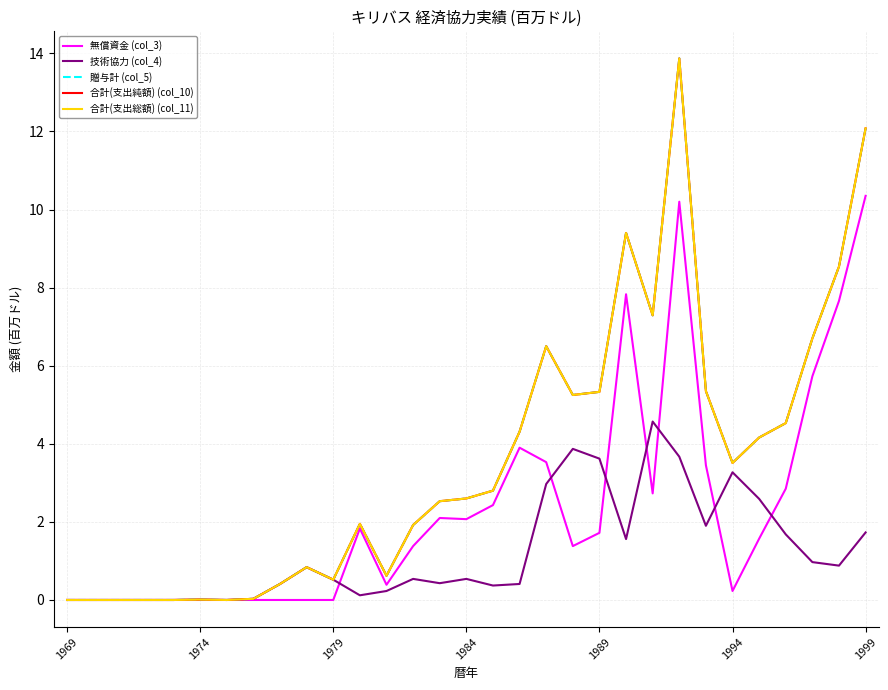

Does the chart display data point markers on the line(s)?

No